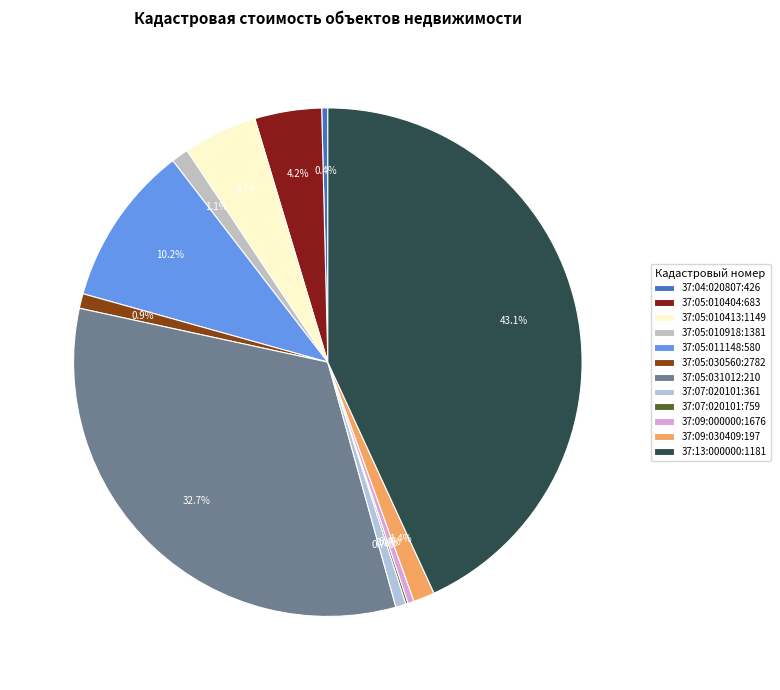

What is the change in value from 37:05:011148:580 to 37:09:030409:197?

-6695806.5